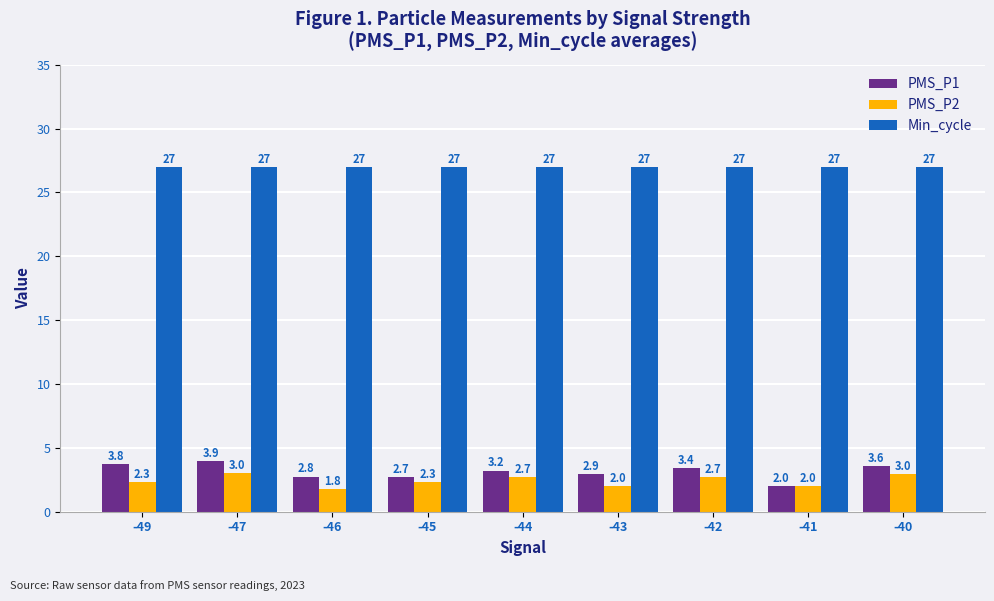

Reading right to left, transcribe all the data shown in this chart.

PMS_P1: 3.6	2.0	3.4	2.9	3.2	2.7	2.8	3.9	3.8
PMS_P2: 3.0	2.0	2.7	2.0	2.7	2.3	1.8	3.0	2.3
Min_cycle: 27.0	27.0	27.0	27.0	27.0	27.0	27.0	27.0	27.0